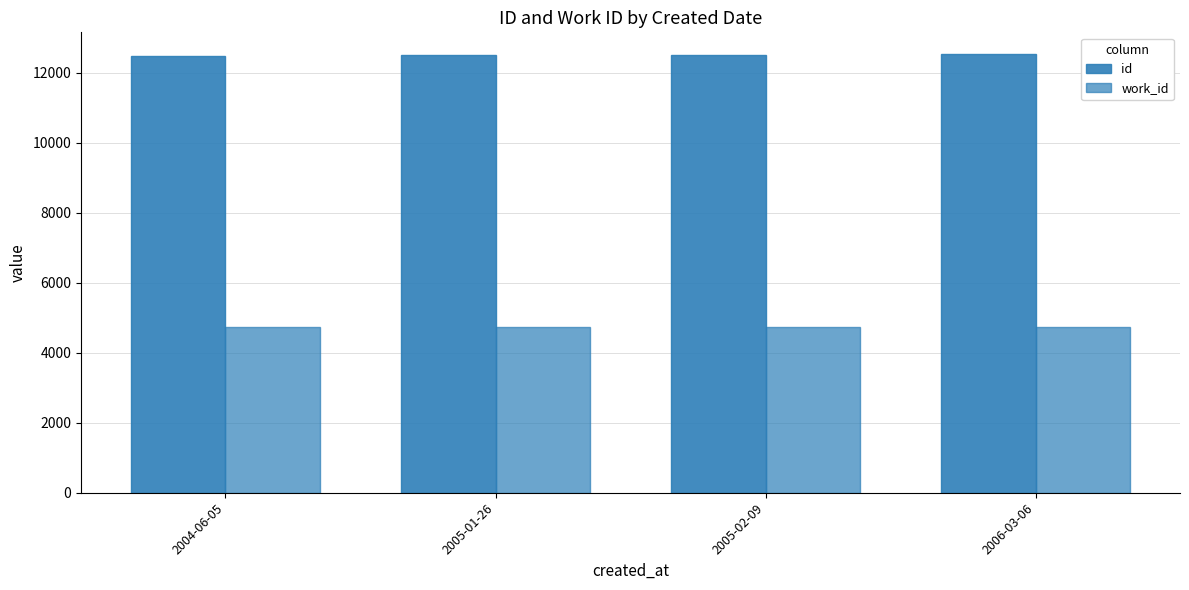

Between 2004-06-05 and 2005-02-09, which series saw the biggest shift?

id